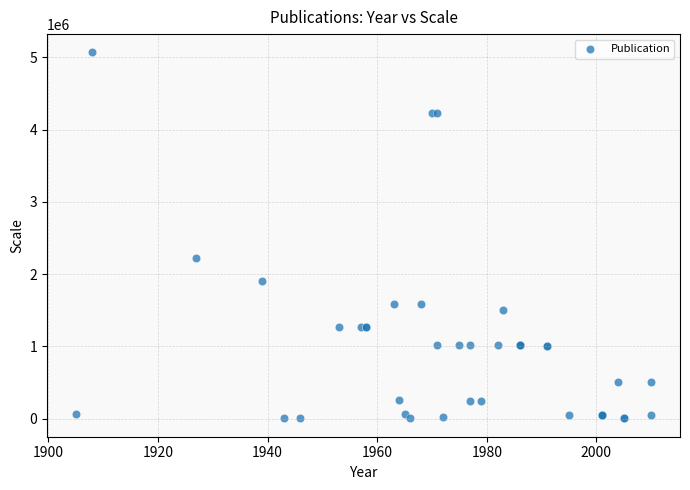

What Y value in the scatter plot is closest to 2535371?

2217600